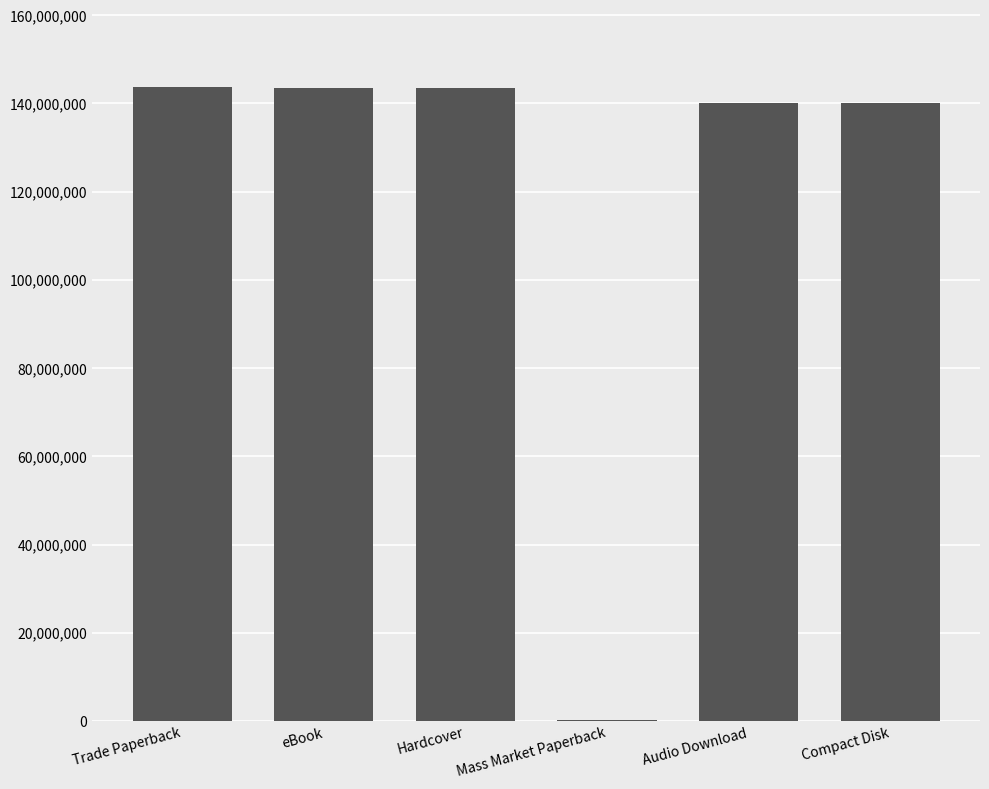

What is the sum of all values?

711353376